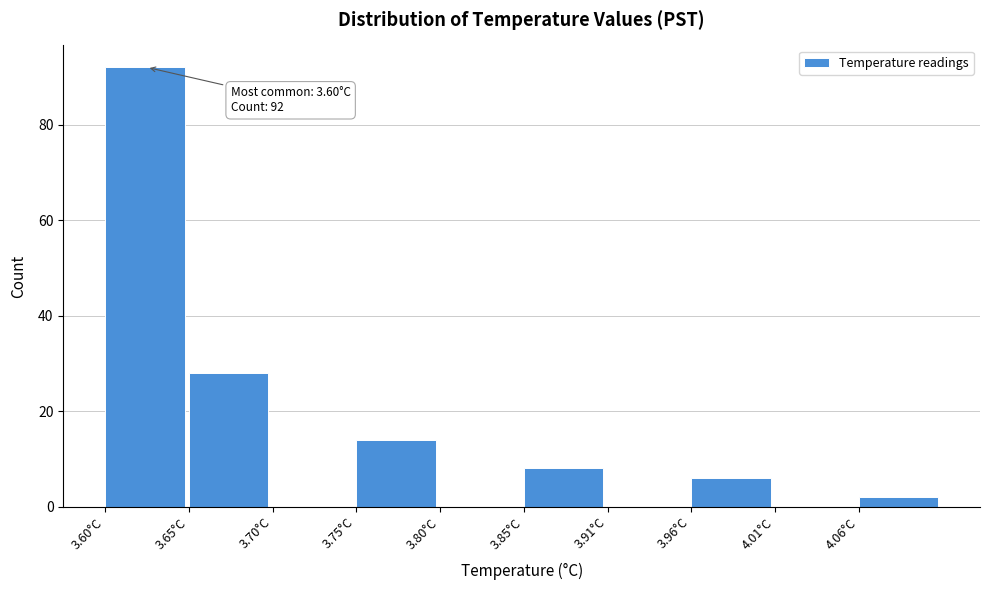

Over which range of the x-axis is the bar tallest?

3.600 to 3.651